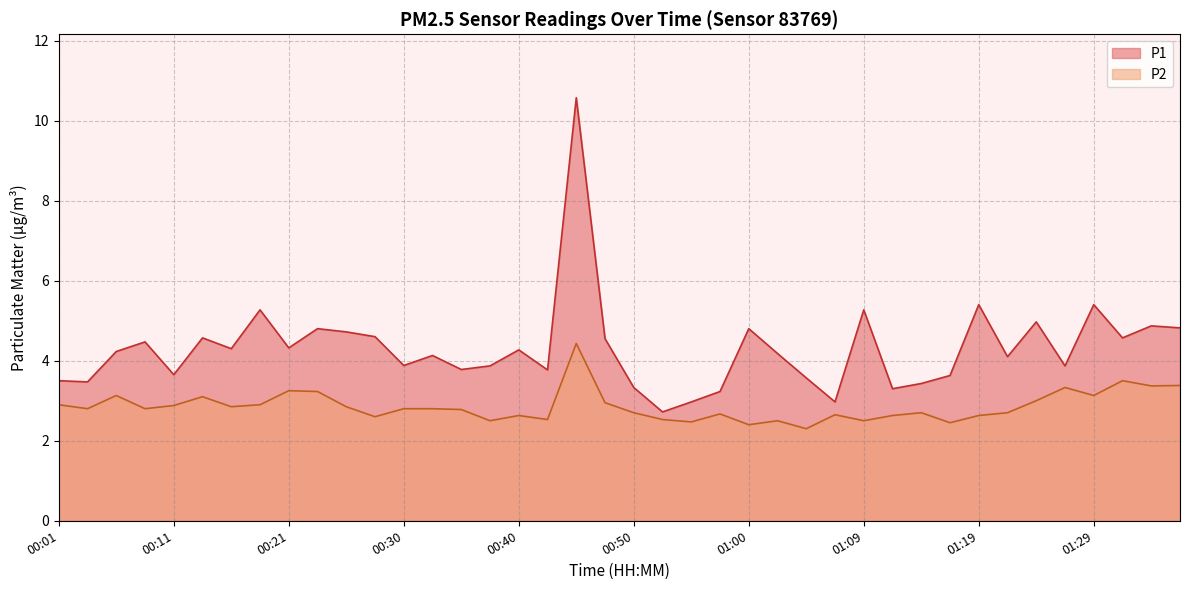

Between 00:43 and 00:52, which series saw the biggest shift?

P1